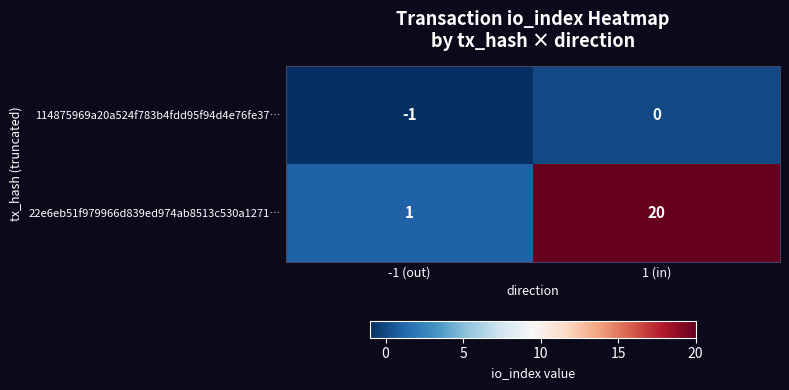

At which label is 114875969a20a524f783b4fdd95f94d4e76fe37… closest to 0?

1 (in)